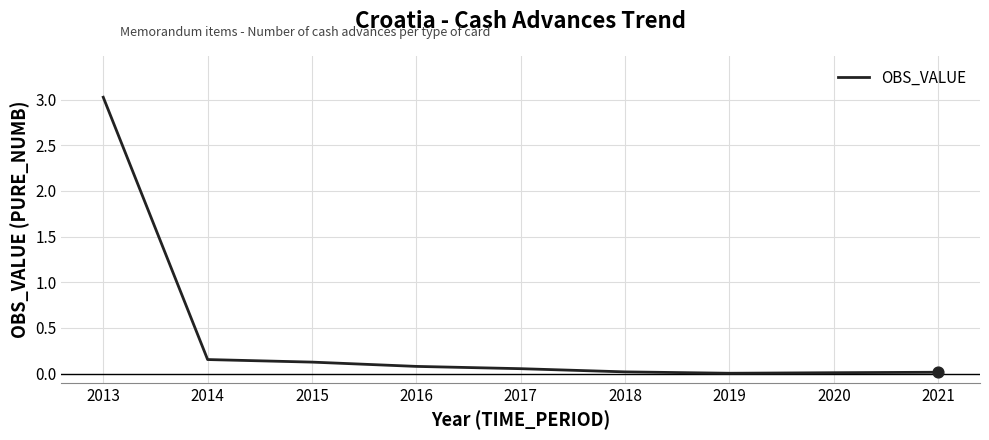

What is the maximum value shown in the chart?

3.0